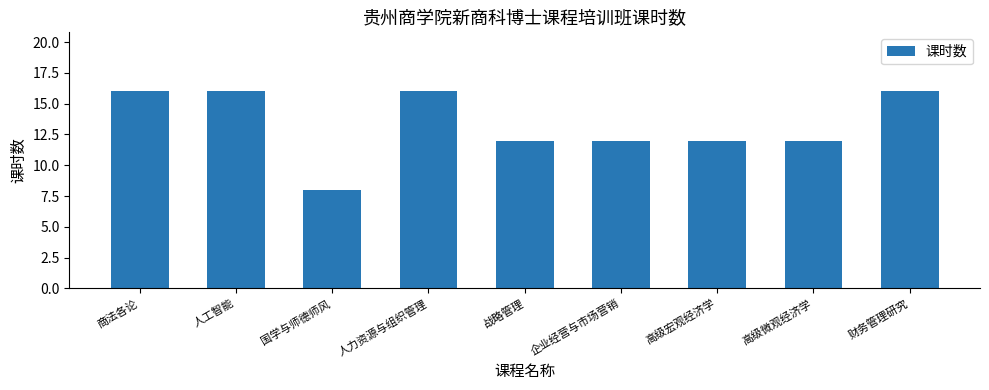

At which category does the chart reach its minimum across all series?

国学与师德师风